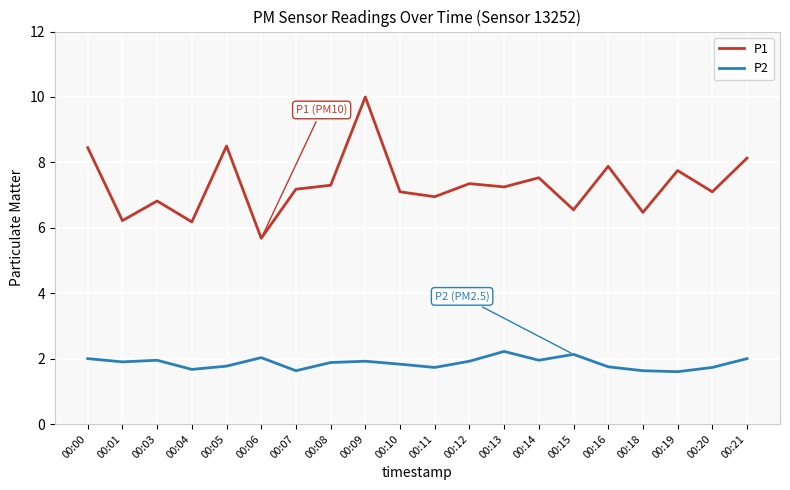

Is it true that P1 equals 13.4 at 00:09?

False